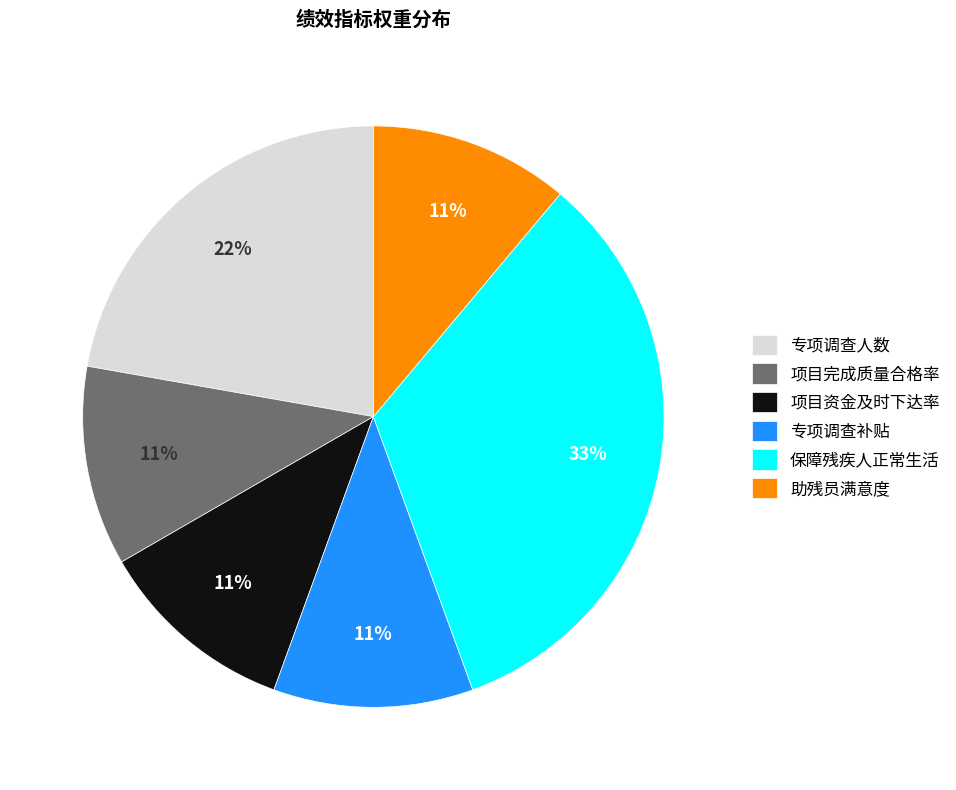

The 项目完成质量合格率 slice represents 1% of the pie. True or false?

False